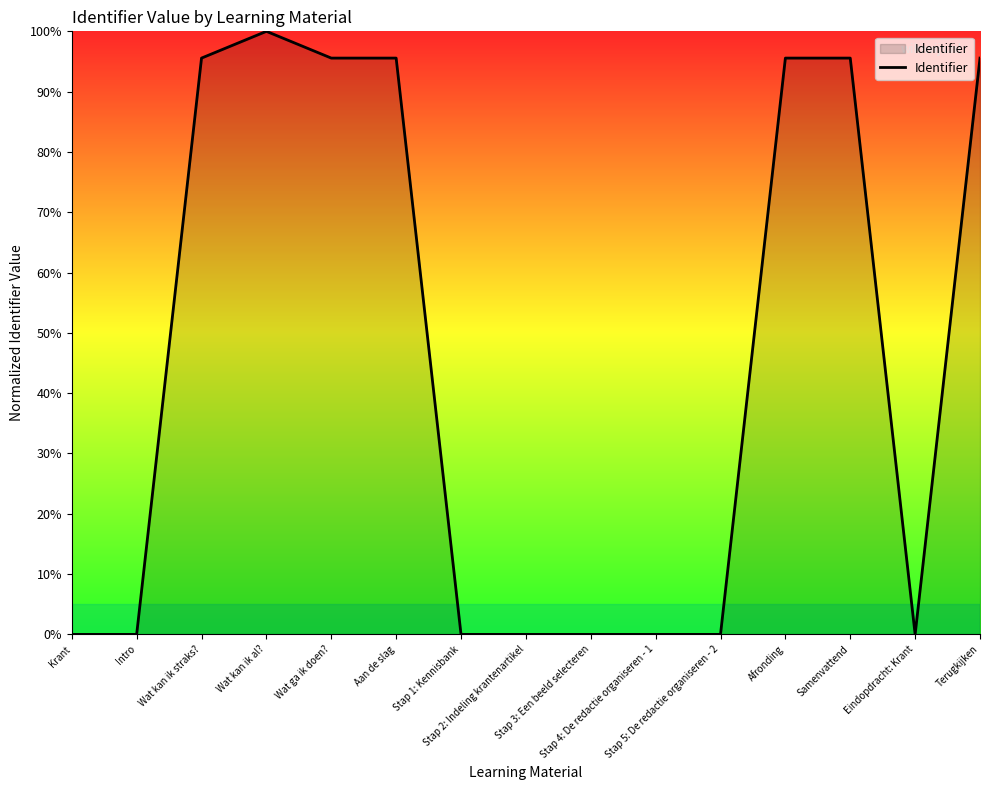

How many points are higher than both their immediate neighbors (excluding endpoints)?

3